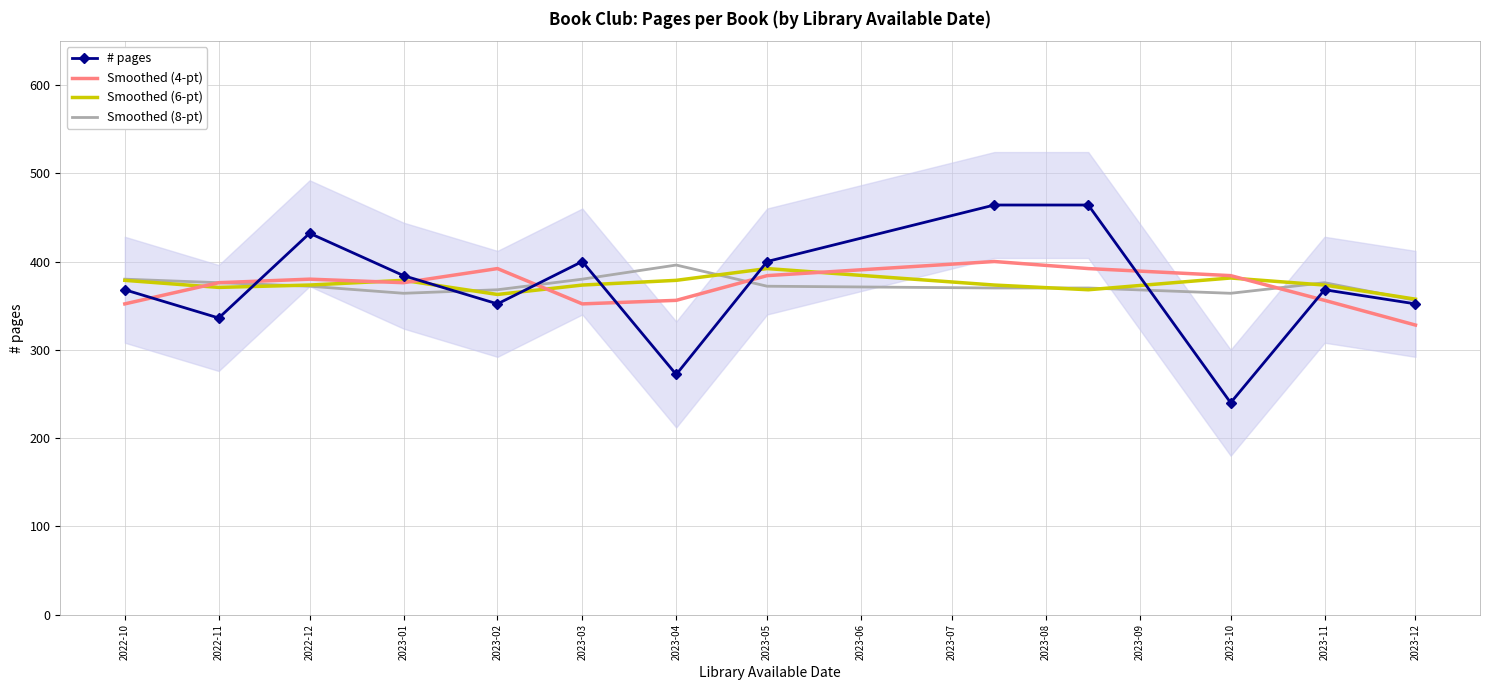

What is the smallest value displayed?

240.0